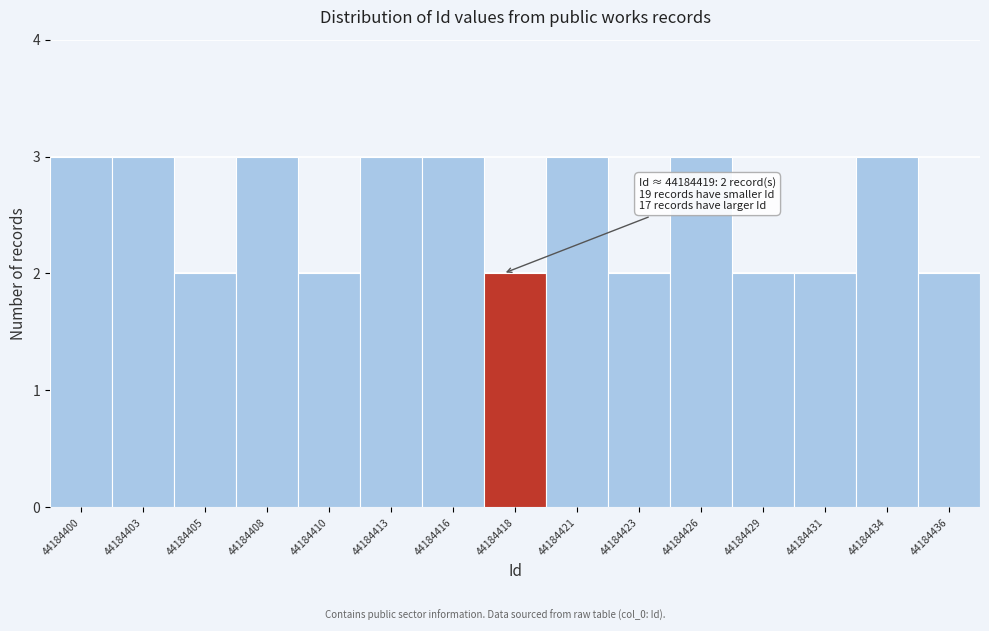

Reading left to right, extract all data points from this chart.

3	3	2	3	2	3	3	2	3	2	3	2	2	3	2